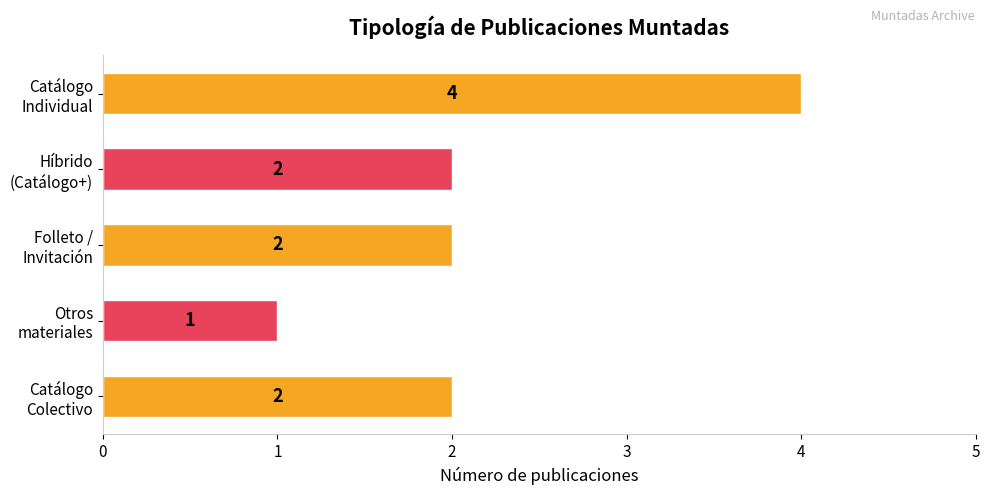

How many values are between 2 and 3?

3